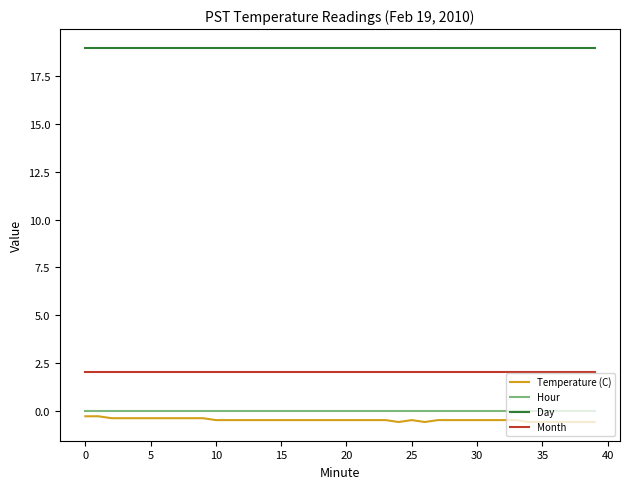

Which series has the largest range (max minus min)?

Temperature (C)